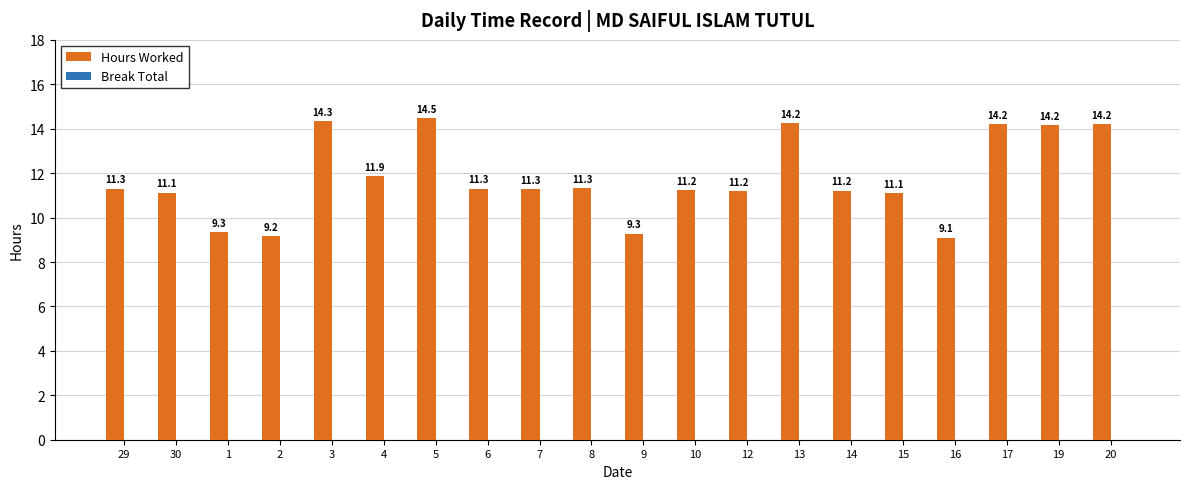

Are the bars horizontal?

No